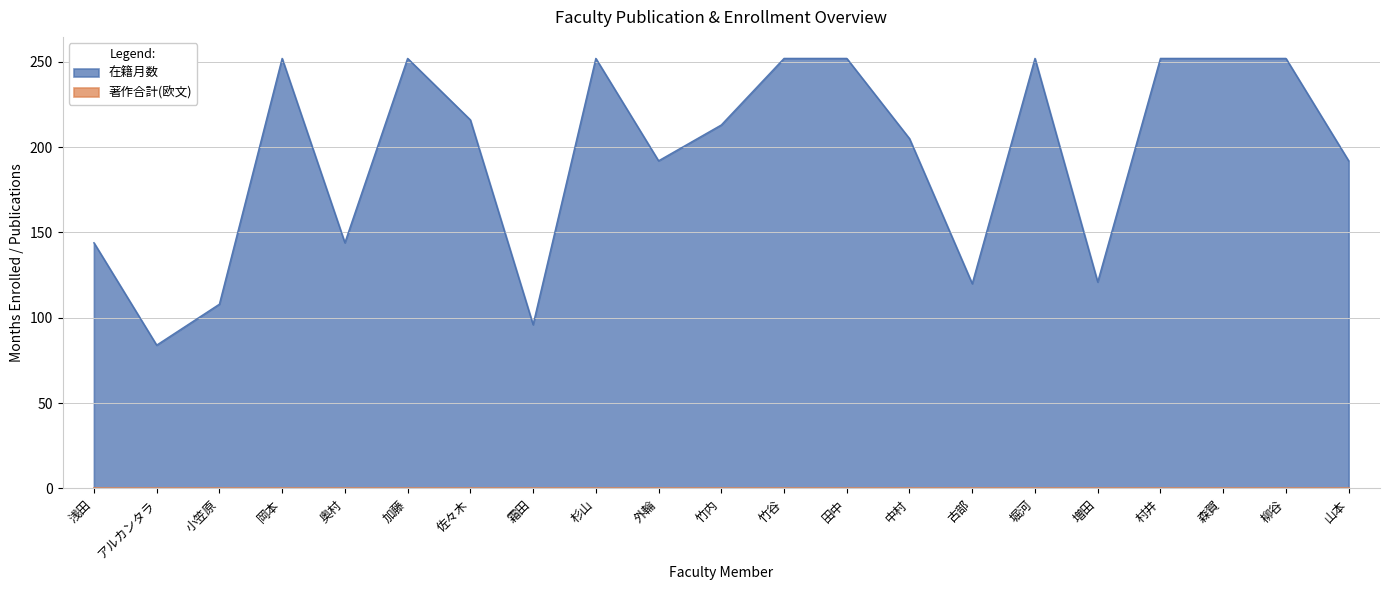

How many series are shown in this chart?

2